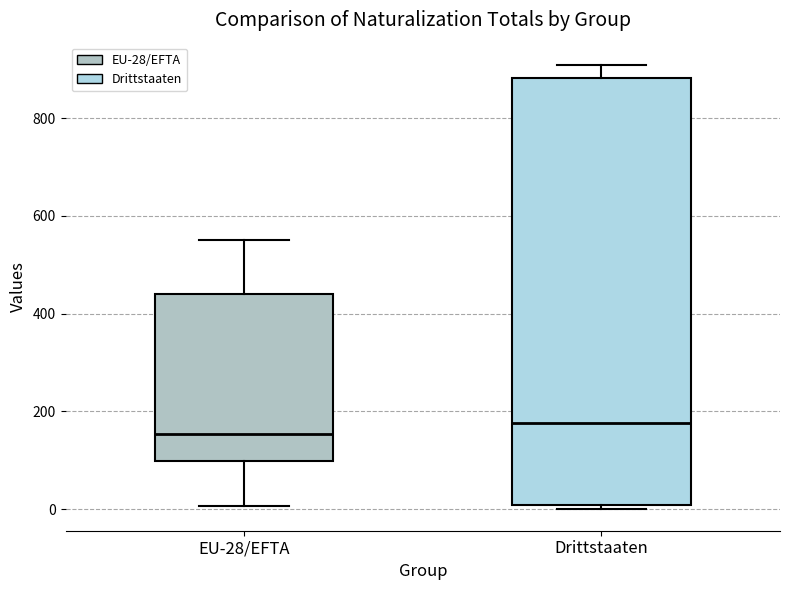

Reading left to right, transcribe this box plot: for each box, give where its median line is, the range the box spans, and where its two whiskers end, as read against the y-axis. The values are not printed on the chart, so give them approximately, as read against the axis.

EU-28/EFTA: median 160, box 100 to 440, whiskers 0 to 560
Drittstaaten: median 180, box 0 to 880, whiskers 0 (just below the box's lower edge) to 900